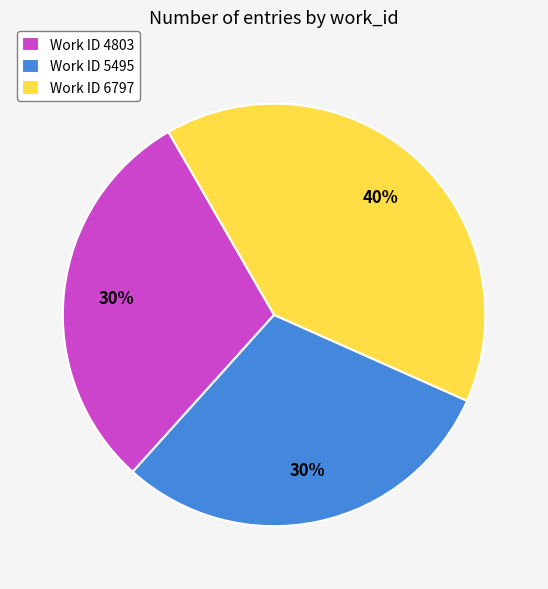

Approximately how many times larger is the value at Work ID 6797 compared to Work ID 5495?

1.3